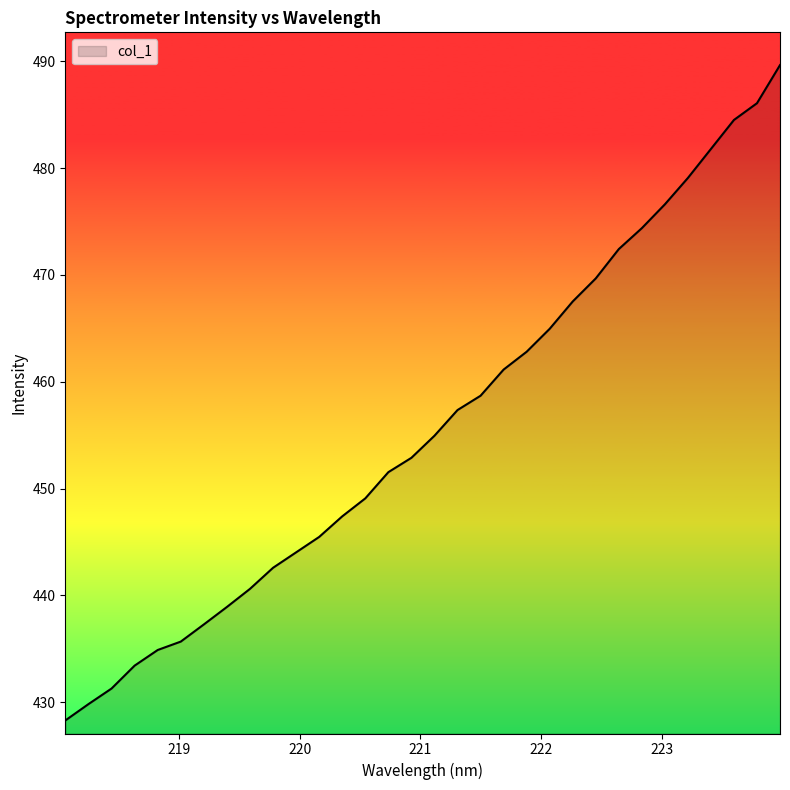

Count the number of values greater than 454.

16